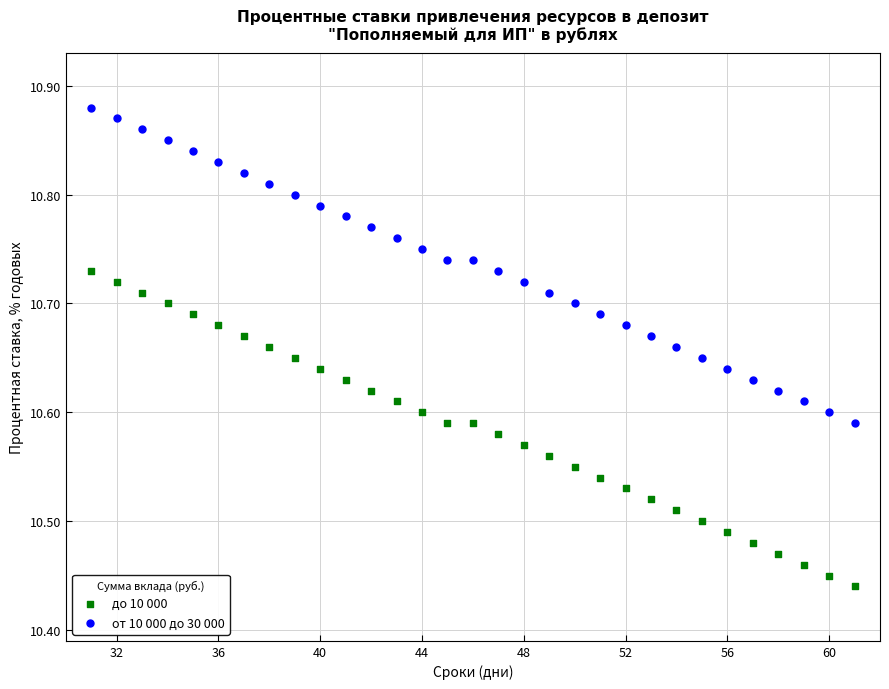

Across all data points, what is the range of X values (max minus min)?

30.0